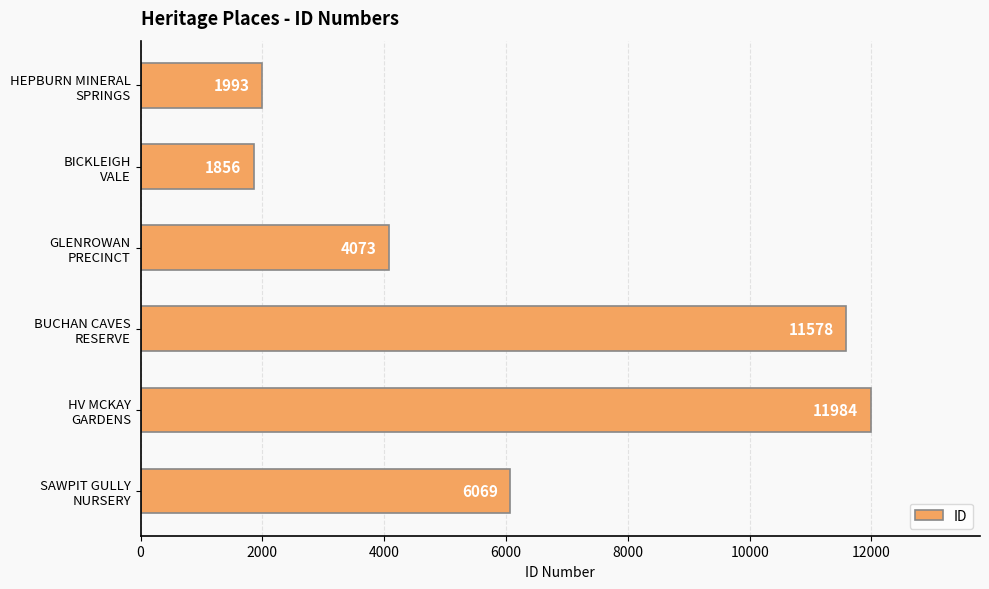

What is the difference between the maximum and second lowest values?

9991